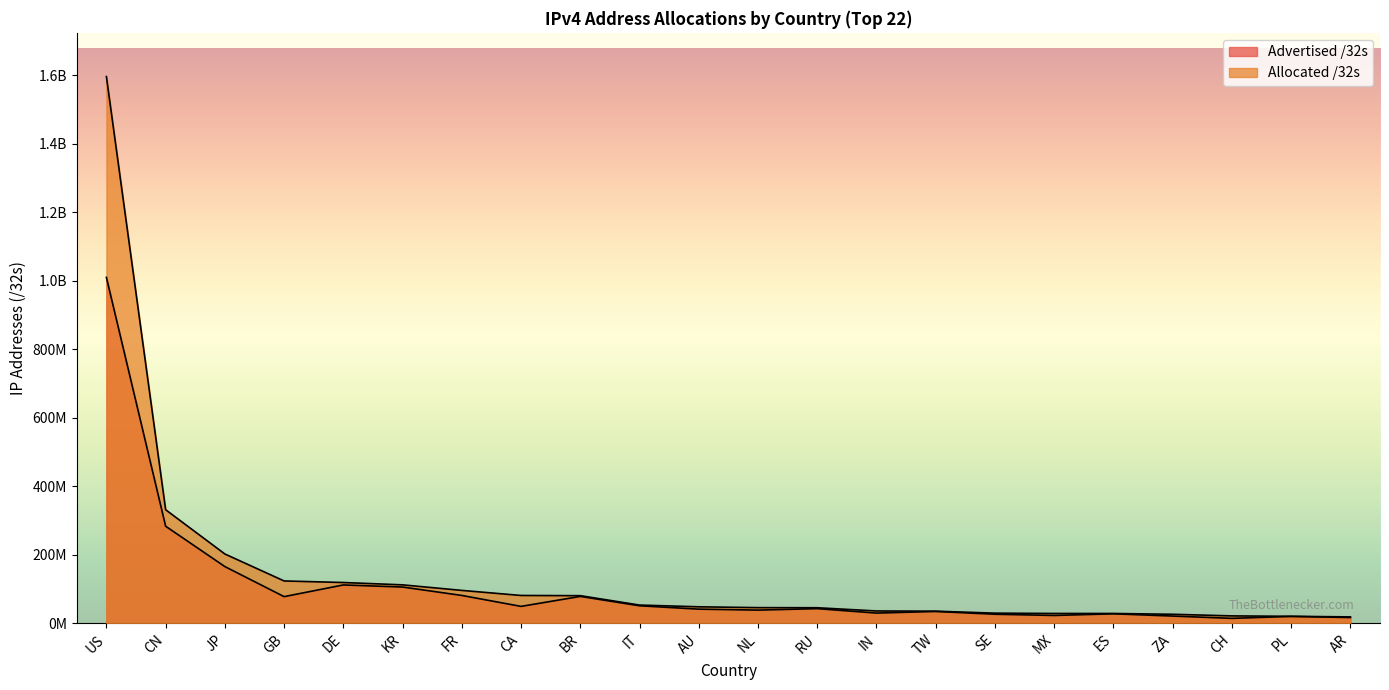

Rank the series at GB from lowest to highest value.

Advertised /32s, Allocated /32s